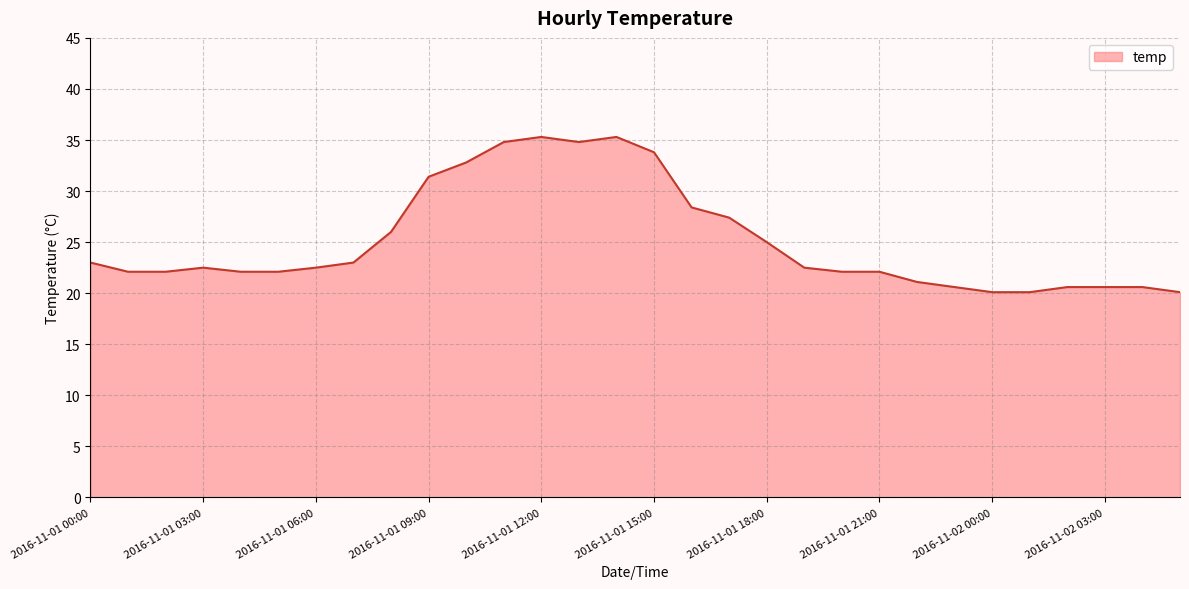

What is the smallest value displayed?

20.1